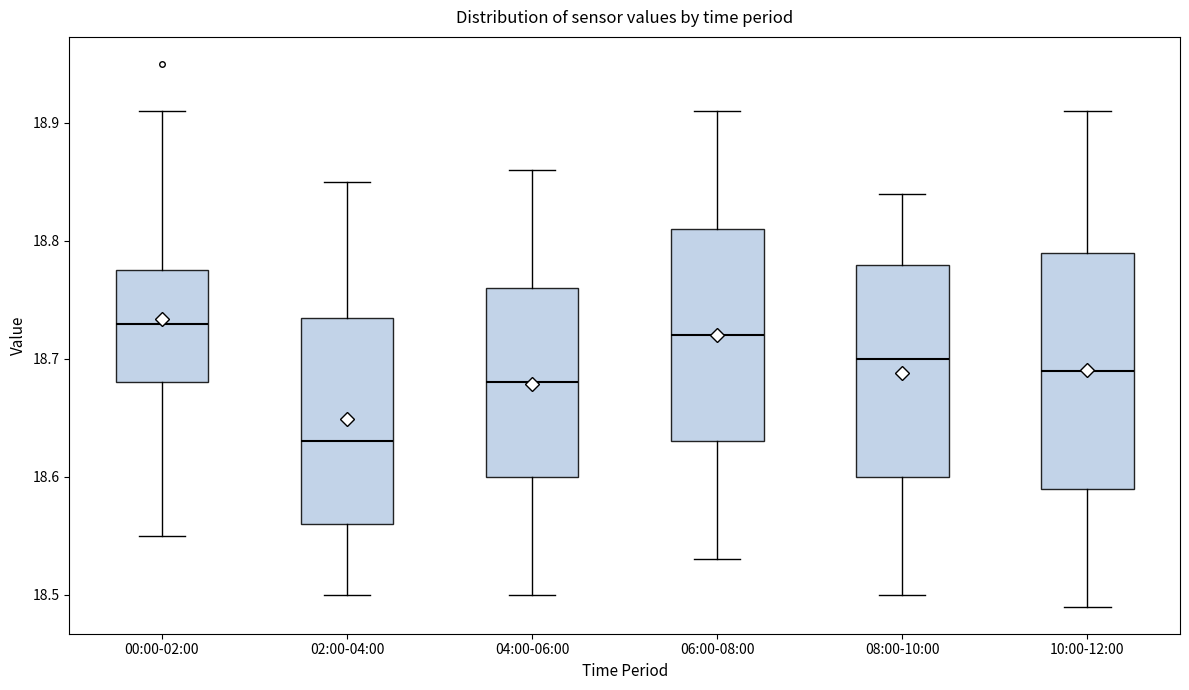

Reading left to right, read every box against the y-axis: the position of its median line, the range the box covers, and the ends of its whiskers. The values are not printed on the chart, so give them approximately, as read against the axis.

00:00-02:00: median 18.73, box 18.68 to 18.78, whiskers 18.55 to 18.91
02:00-04:00: median 18.63, box 18.56 to 18.74, whiskers 18.50 to 18.85
04:00-06:00: median 18.68, box 18.60 to 18.76, whiskers 18.50 to 18.86
06:00-08:00: median 18.72, box 18.63 to 18.81, whiskers 18.53 to 18.91
08:00-10:00: median 18.70, box 18.60 to 18.78, whiskers 18.50 to 18.84
10:00-12:00: median 18.69, box 18.59 to 18.79, whiskers 18.49 to 18.91